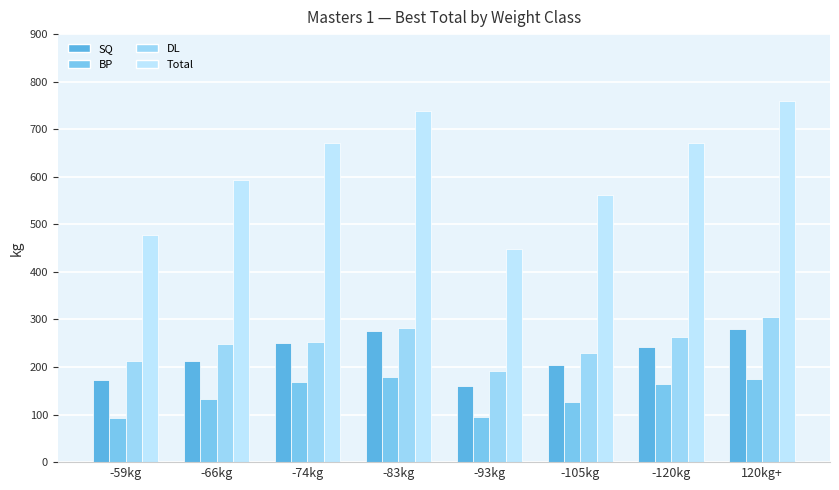

What is the total value across all series at -83kg?

1476.0